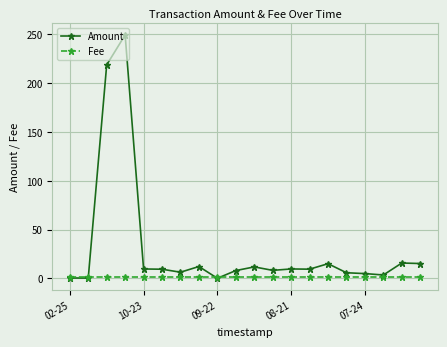

List the series in order of their overall mean, highest first.

Amount, Fee